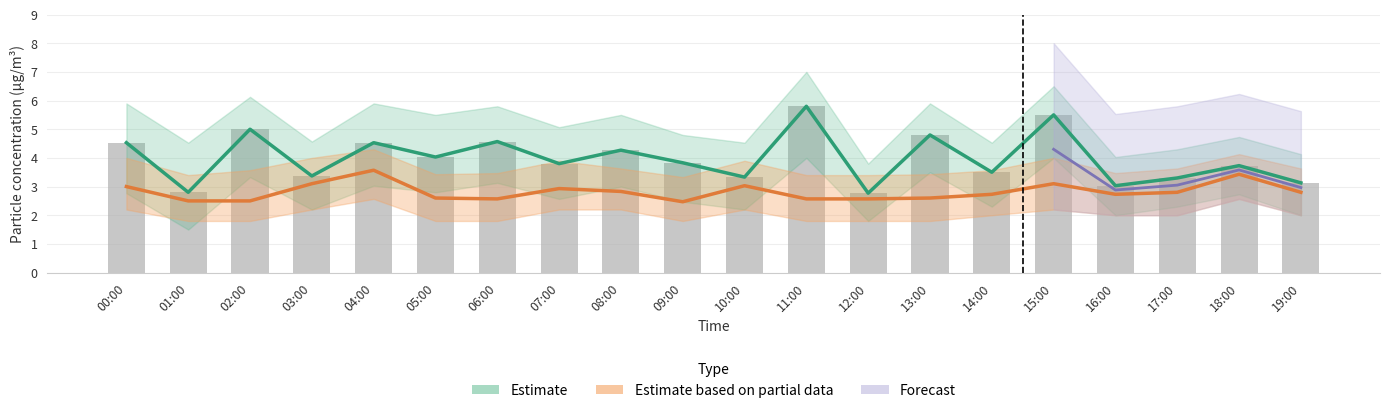

What is the sum of all P1 values?

79.6